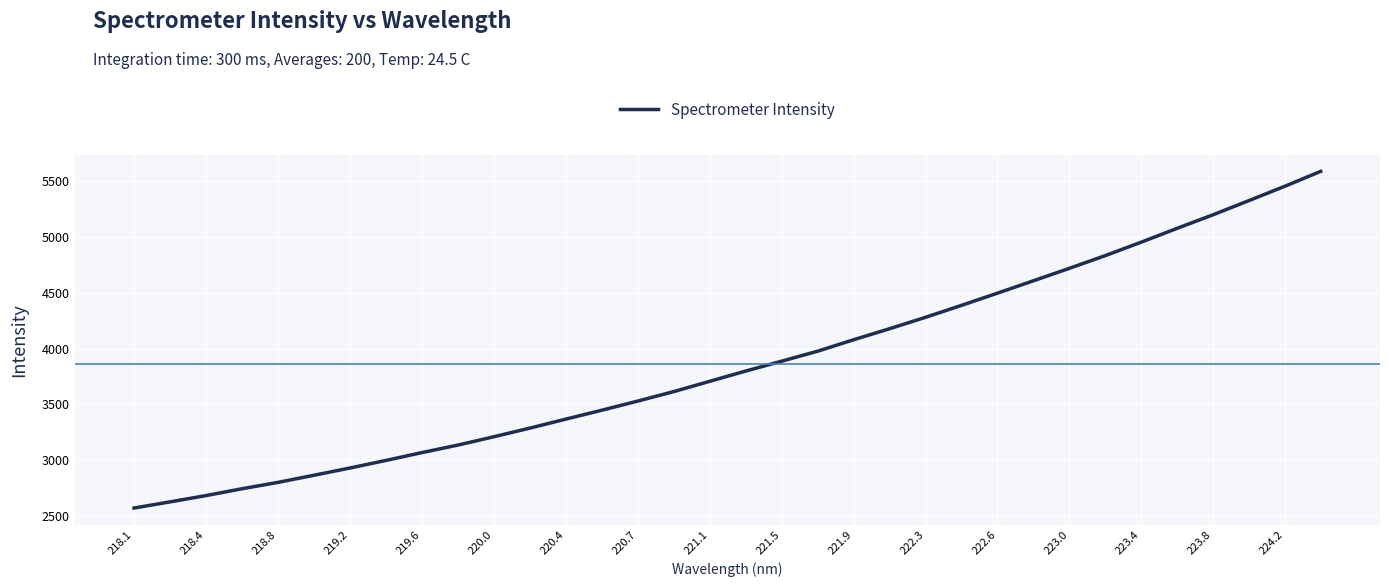

What is the maximum value shown in the chart?

5589.2